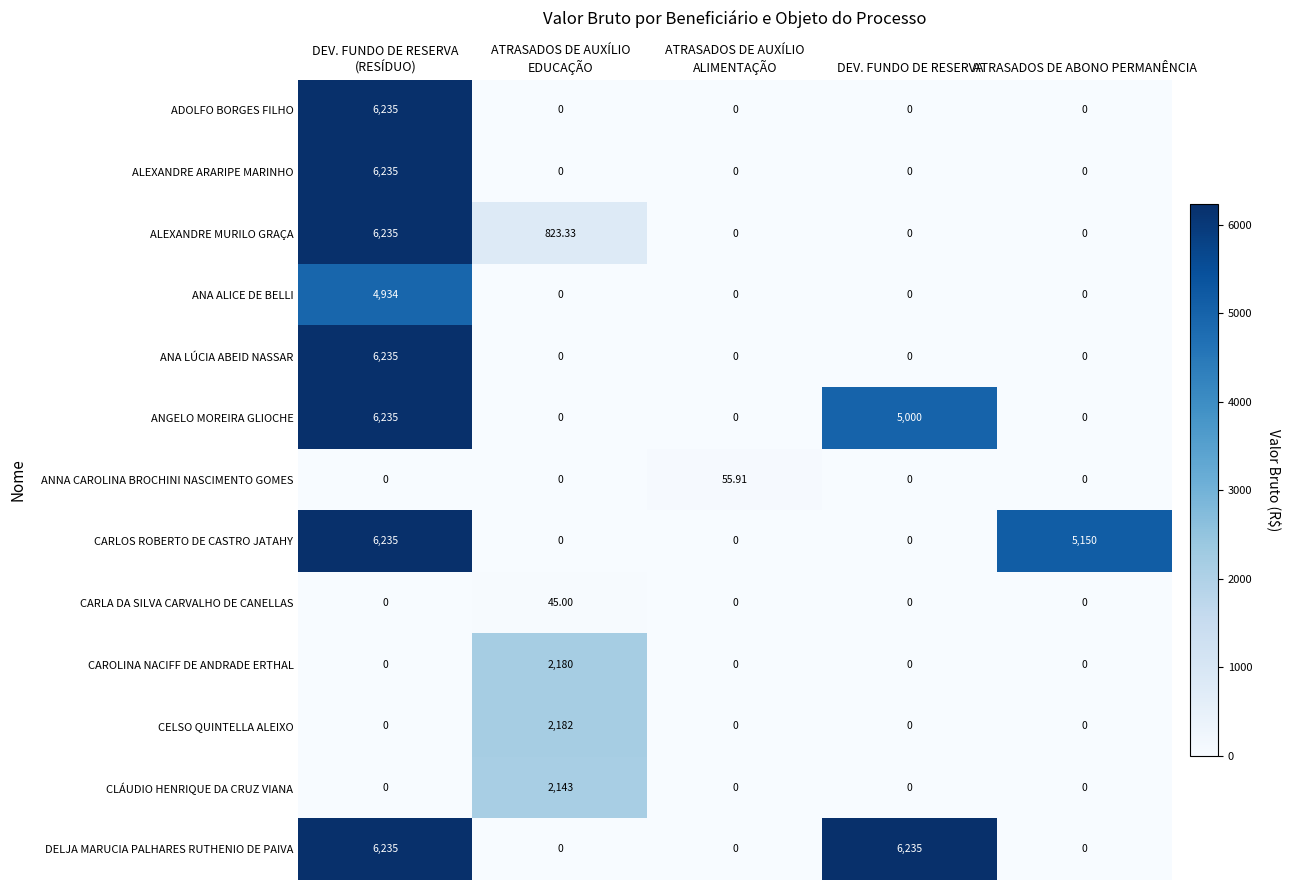

How many data points does each series have?

5